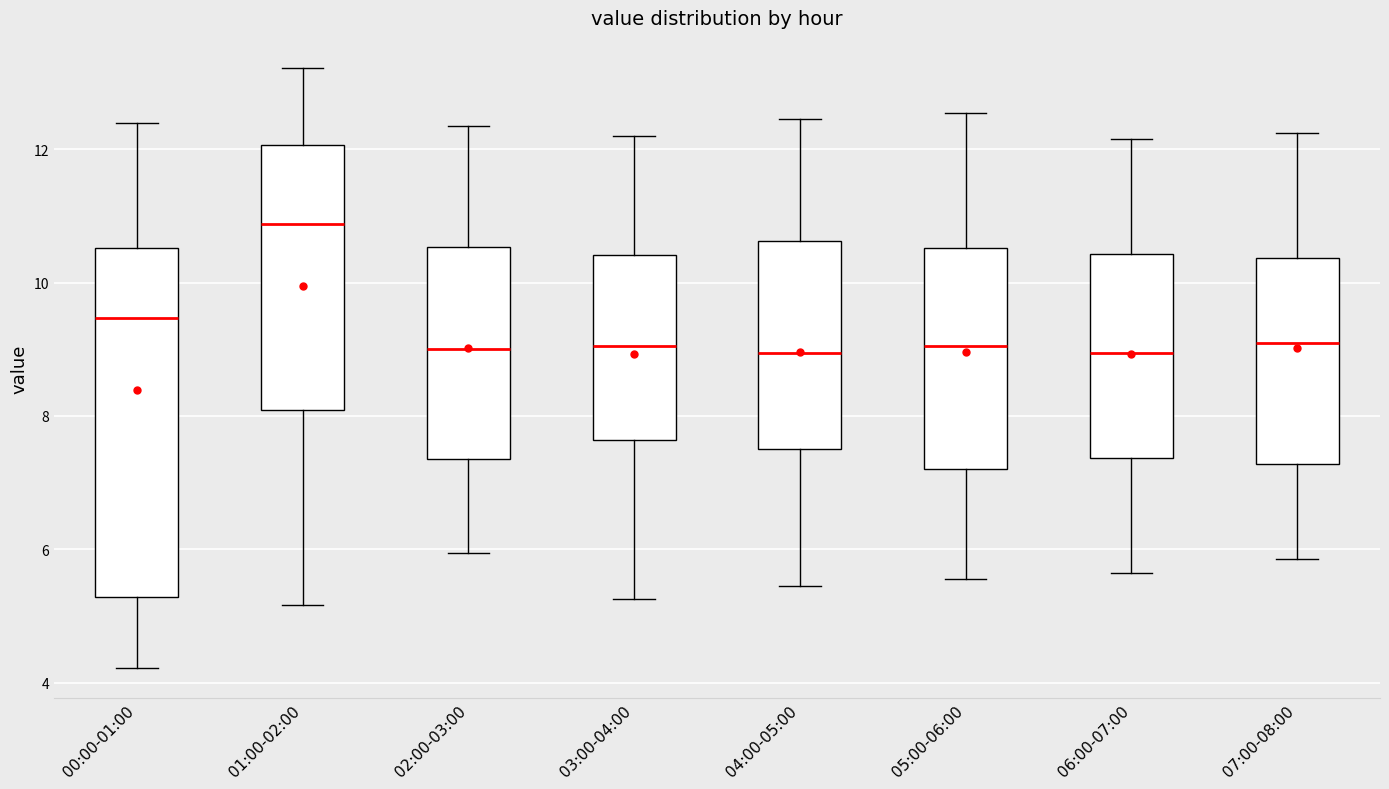

Where is the upper edge of the box for 04:00-05:00 on the y-axis? The values are not printed on the chart, so give them approximately, as read against the axis.

10.6